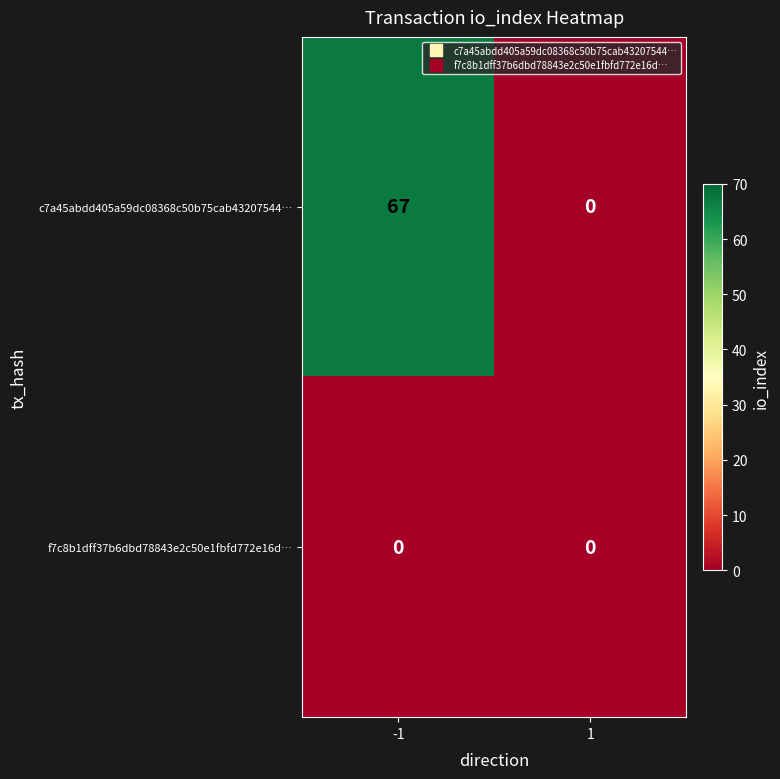

The c7a45abdd405a59dc08368c50b75cab43207544… series shows 0 at 1. True or false?

True